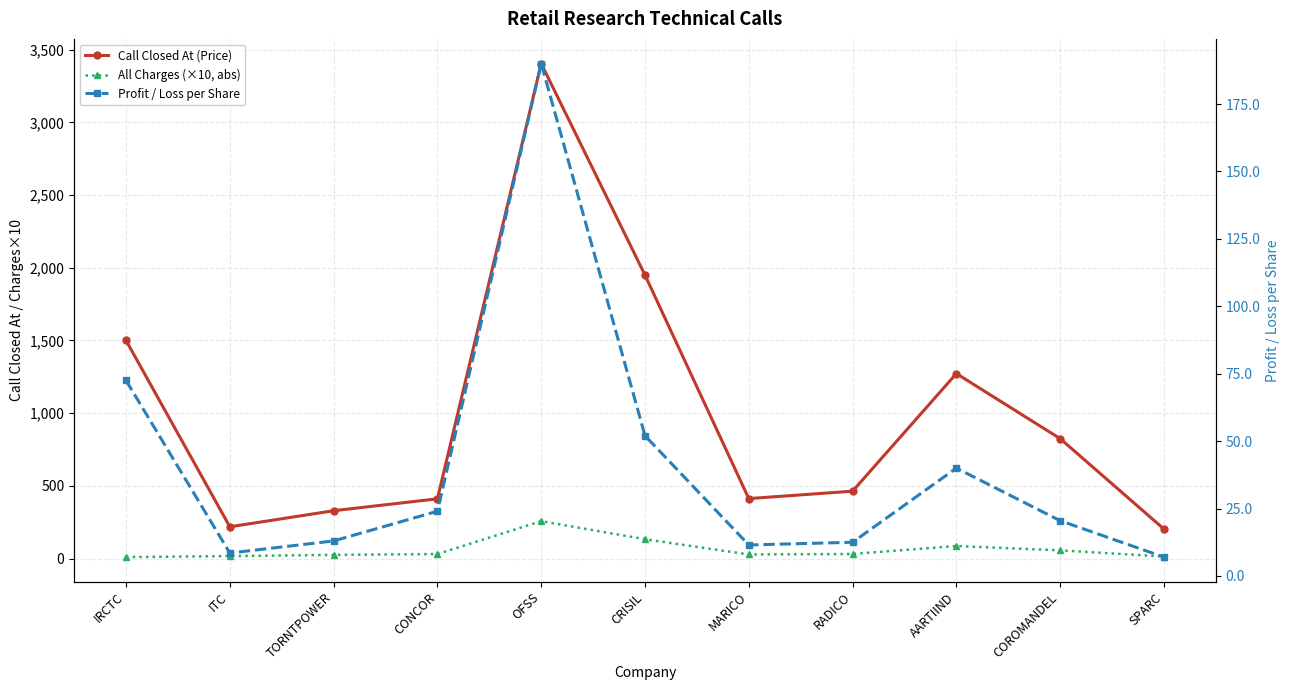

True or false: Profit / Loss per Share has a value of 190.0 at OFSS.

True